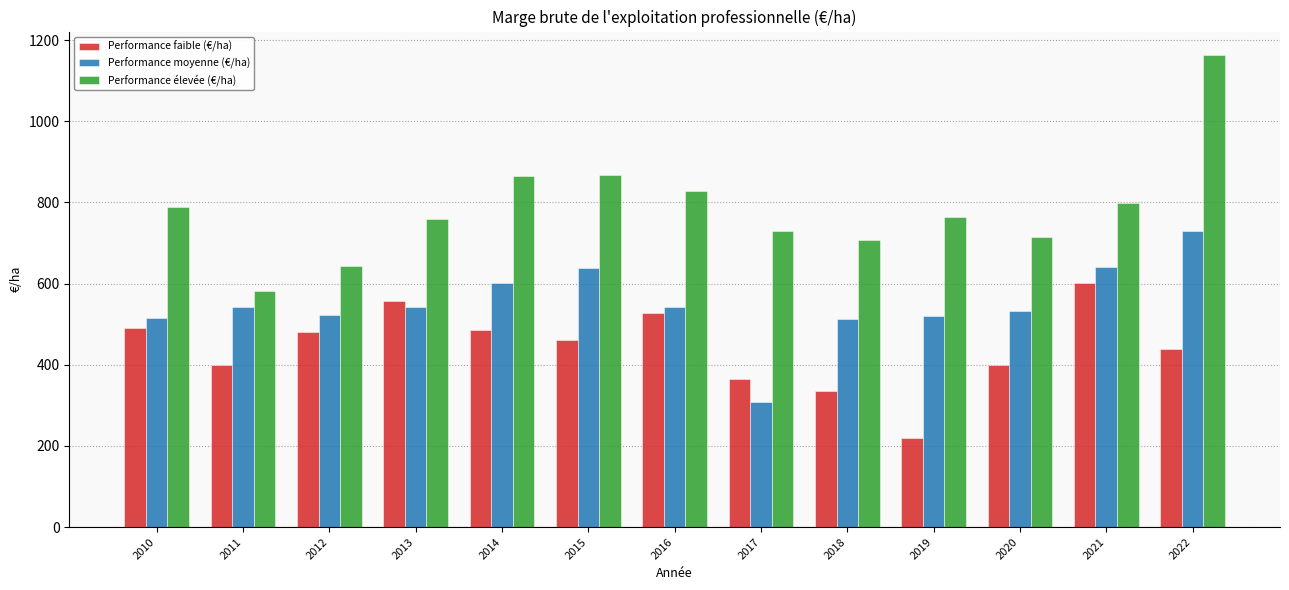

What is the difference between the maximum and second lowest values in the Performance élevée (€/ha) series?

520.8